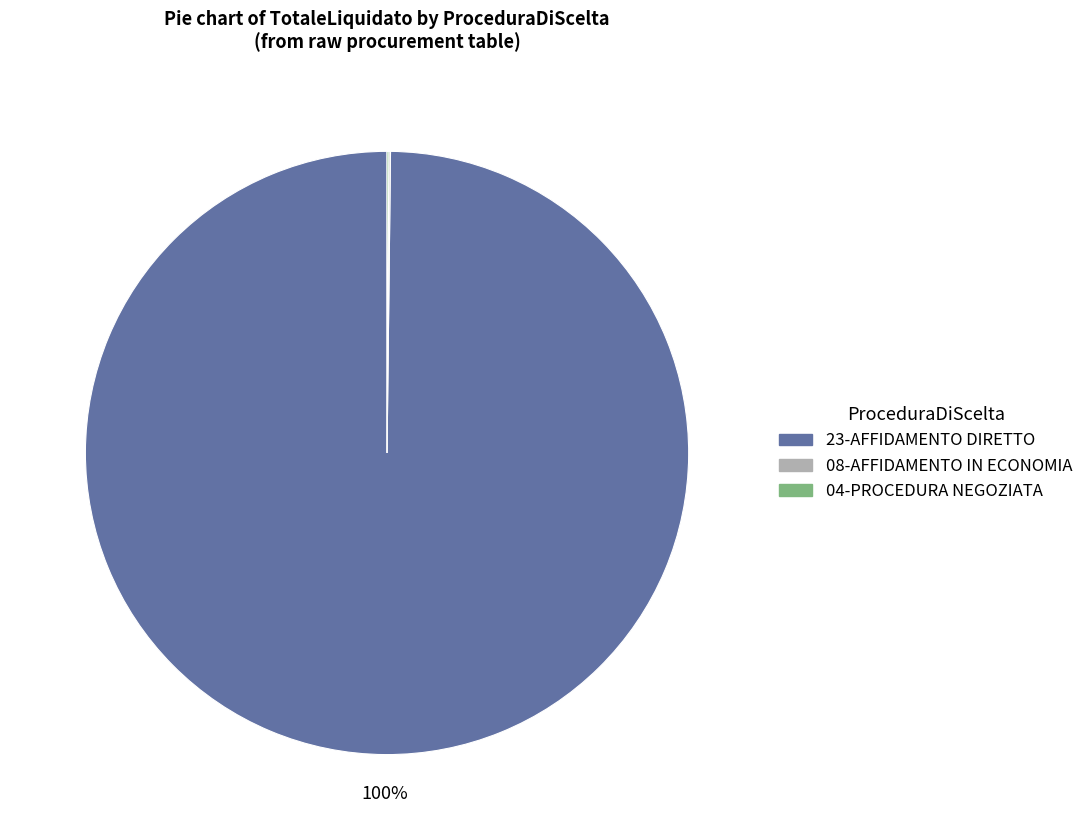

Is it true that 23-AFFIDAMENTO DIRETTO is 100% of the pie?

True